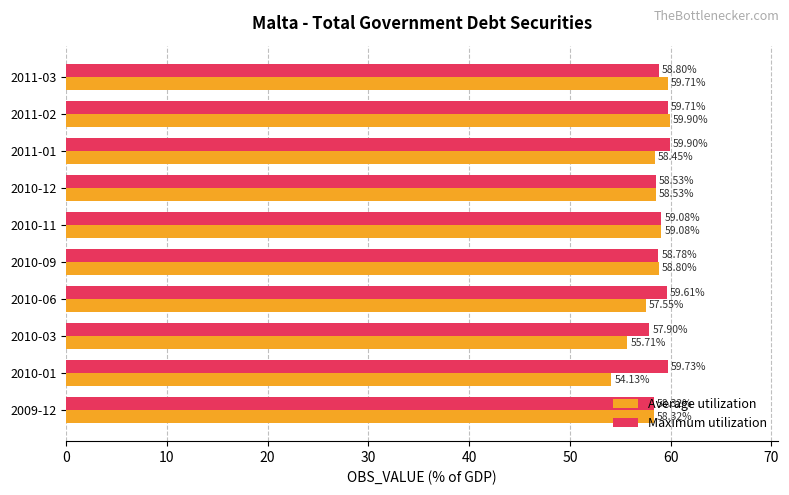

What is the difference between the second highest and minimum values in the Average utilization series?

5.6